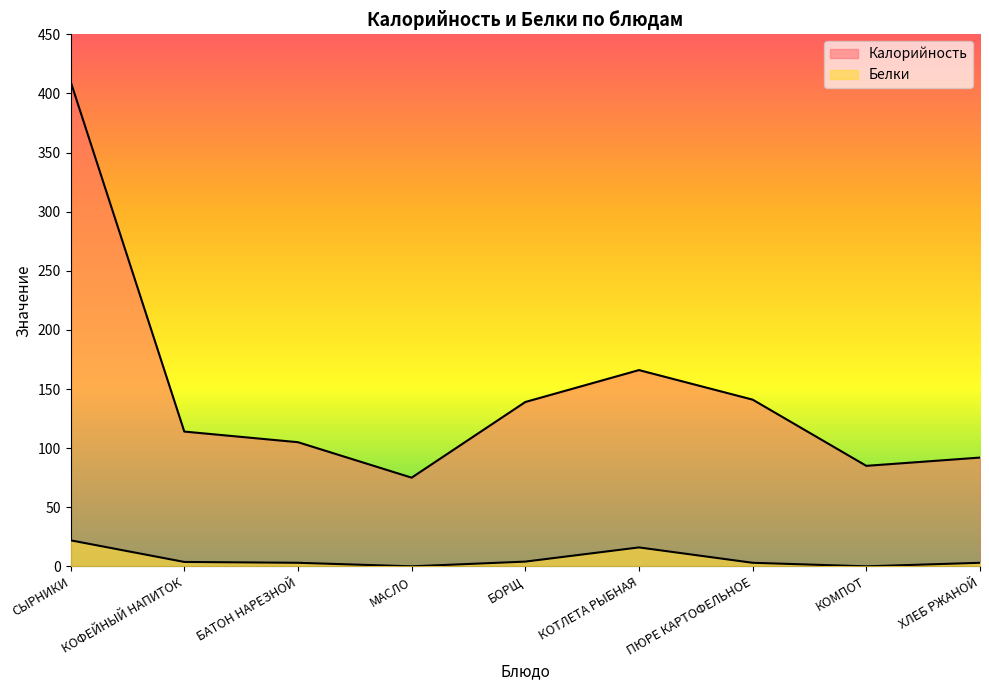

What is the total value across all series at КОТЛЕТА РЫБНАЯ?

182.0